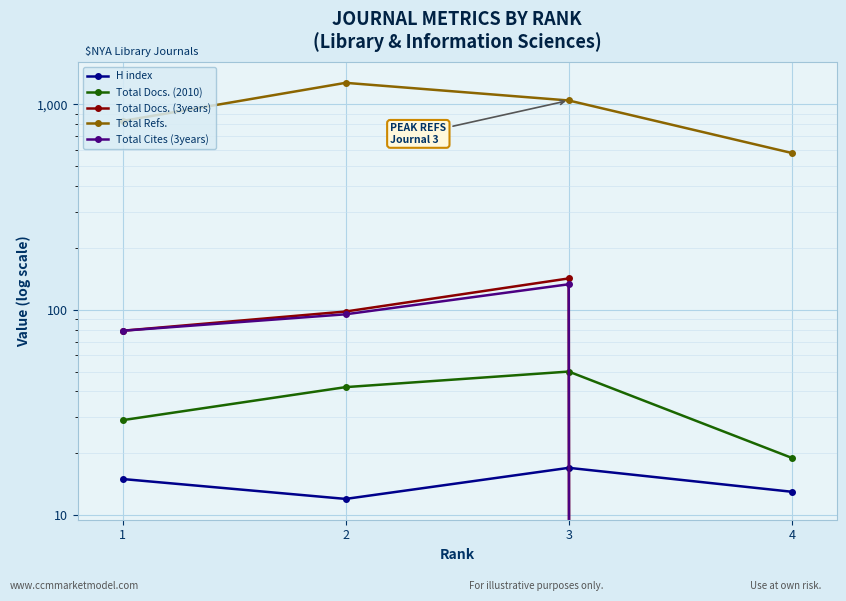

Reading right to left, what are all the values shown in this chart?

H index: 13	17	12	15
Total Docs. (2010): 19	50	42	29
Total Docs. (3years): 0	142	98	79
Total Refs.: 579	1043	1271	829
Total Cites (3years): 0	133	95	79